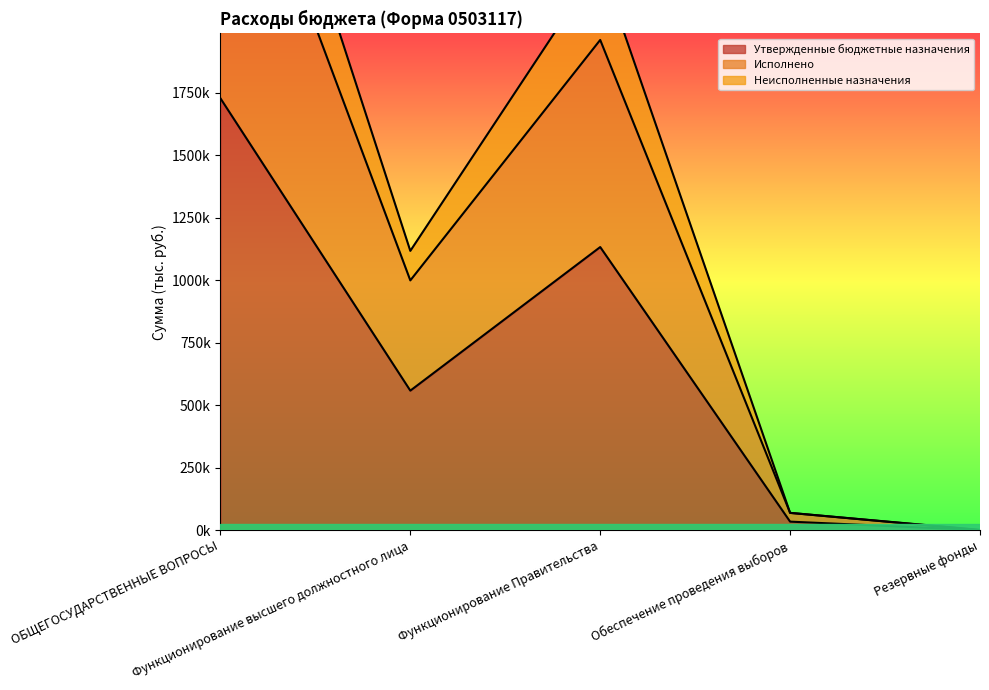

What is the value of the Утвержденные бюджетные назначения point at the 1st from the left?

1727700.0